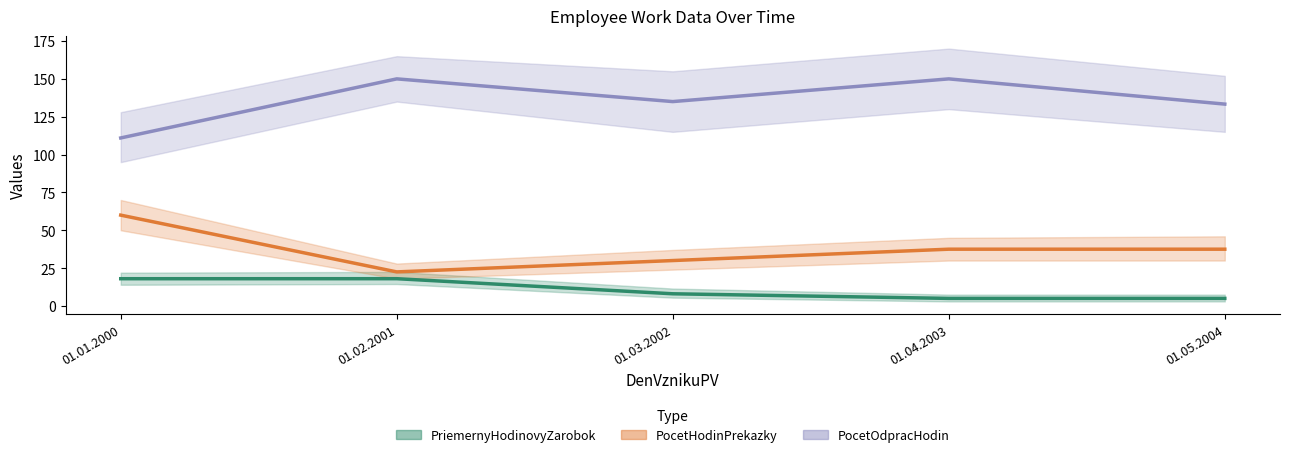

How many lines are shown in the chart?

3